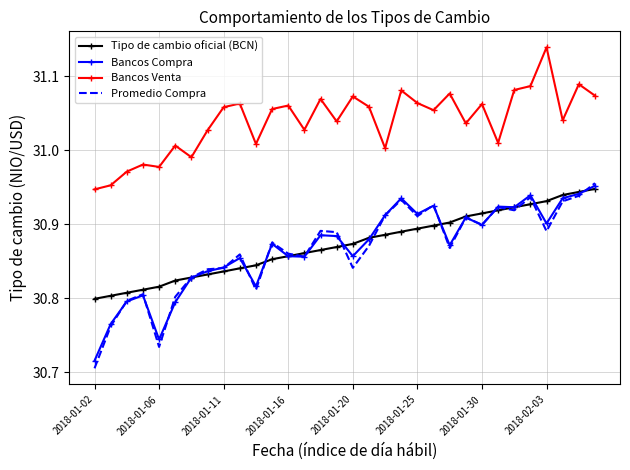

True or false: Bancos Venta and Tipo de cambio oficial (BCN) intersect in this chart.

False